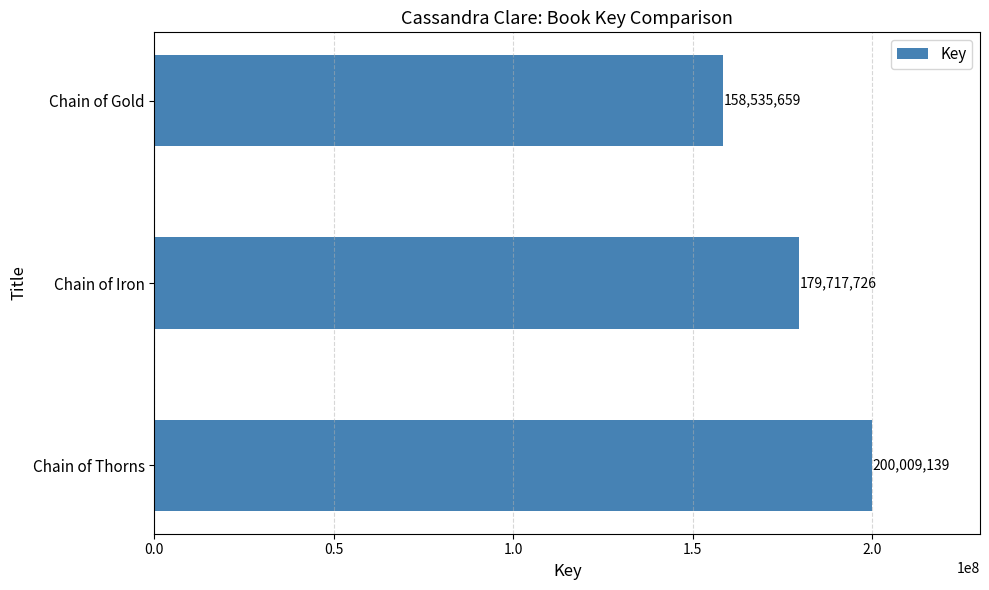

True or false: the data shows 283837759 at Chain of Thorns.

False